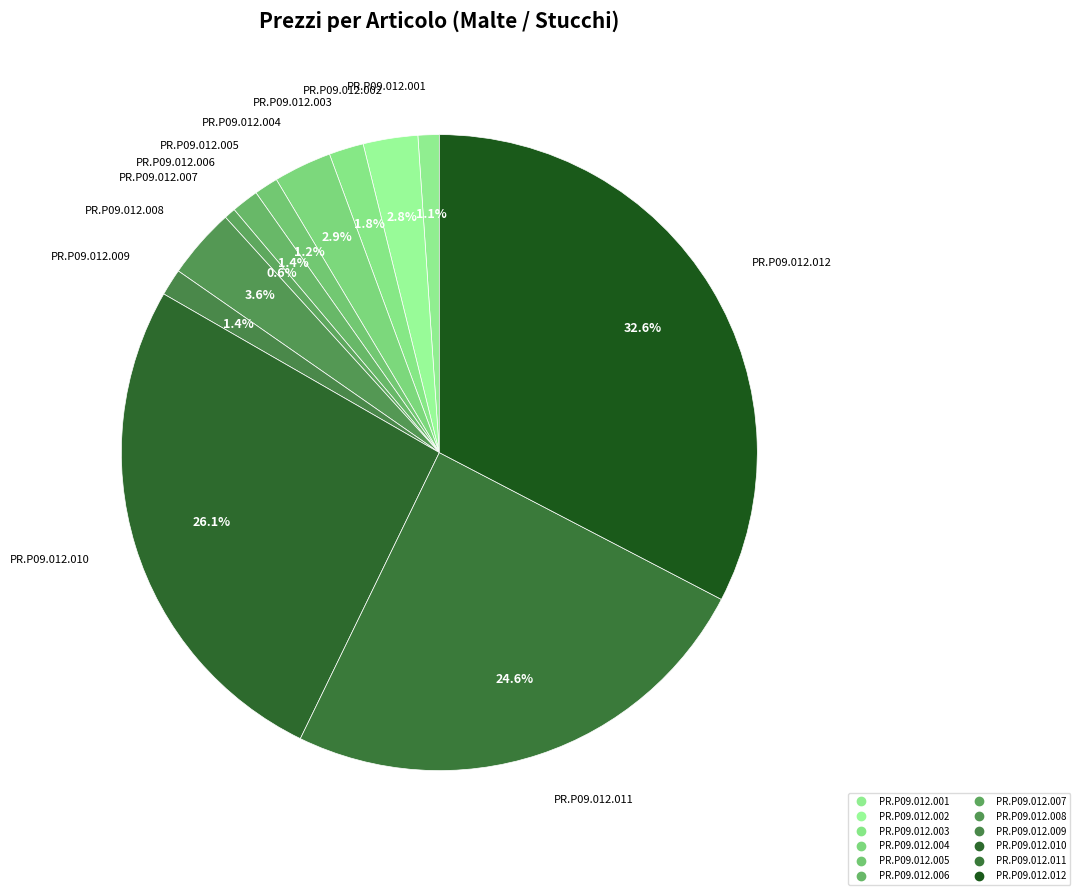

What percentage is NOT represented by PR.P09.012.006?

98.6%